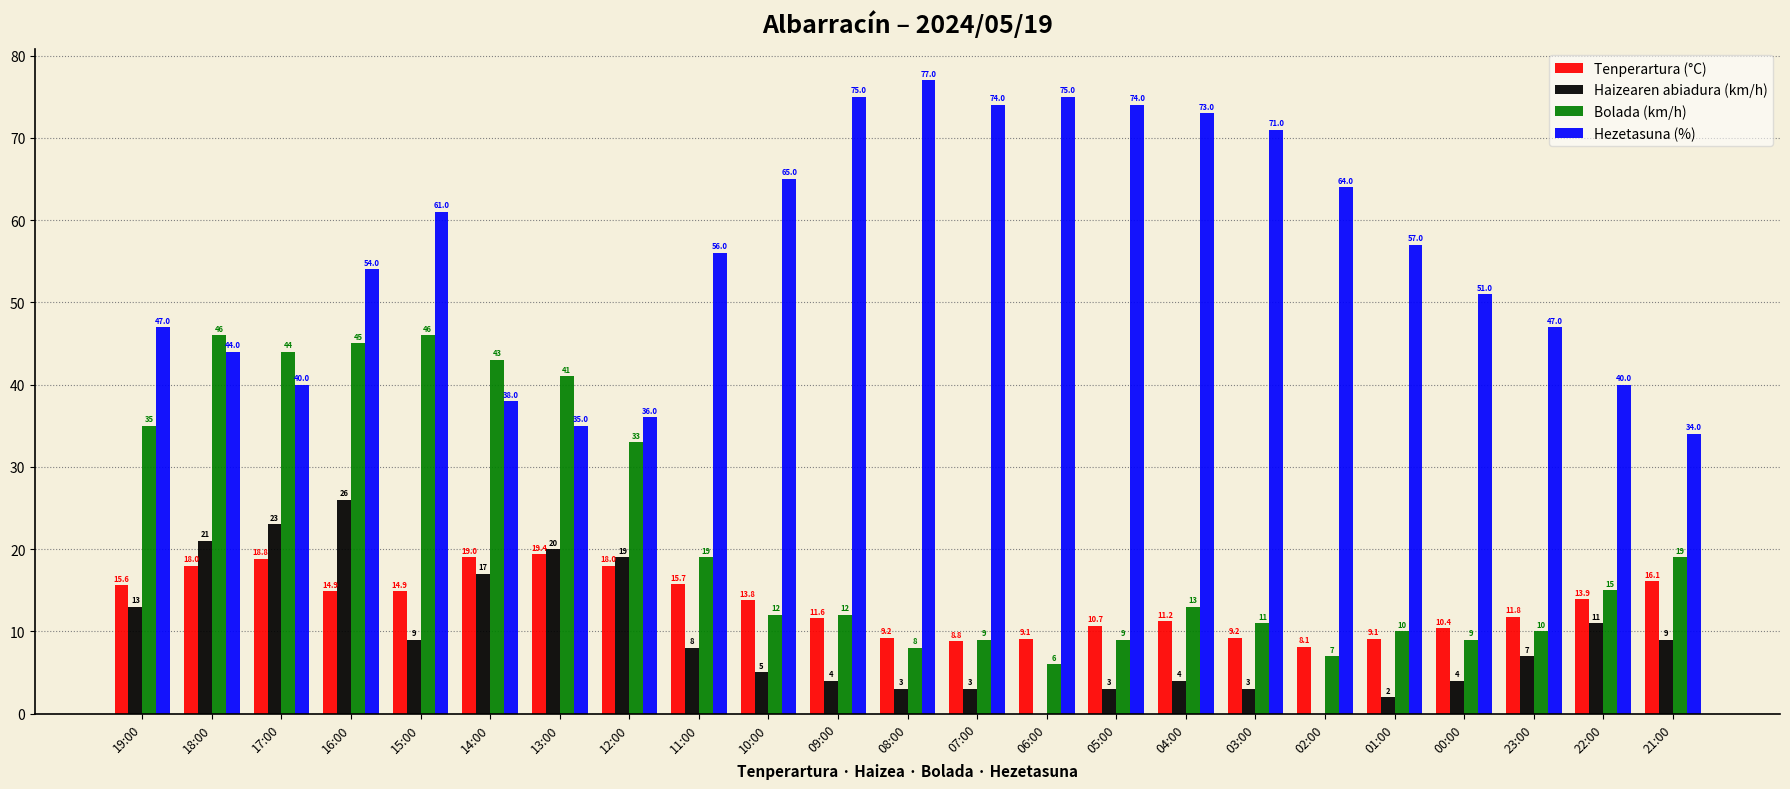

Which series has the largest total across all categories?

Hezetasuna (%)